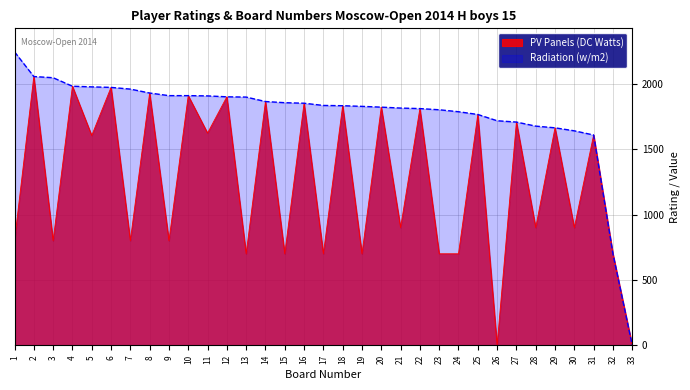

True or false: Radiation (w/m2) and PV Panels (DC Watts) cross at least once.

False